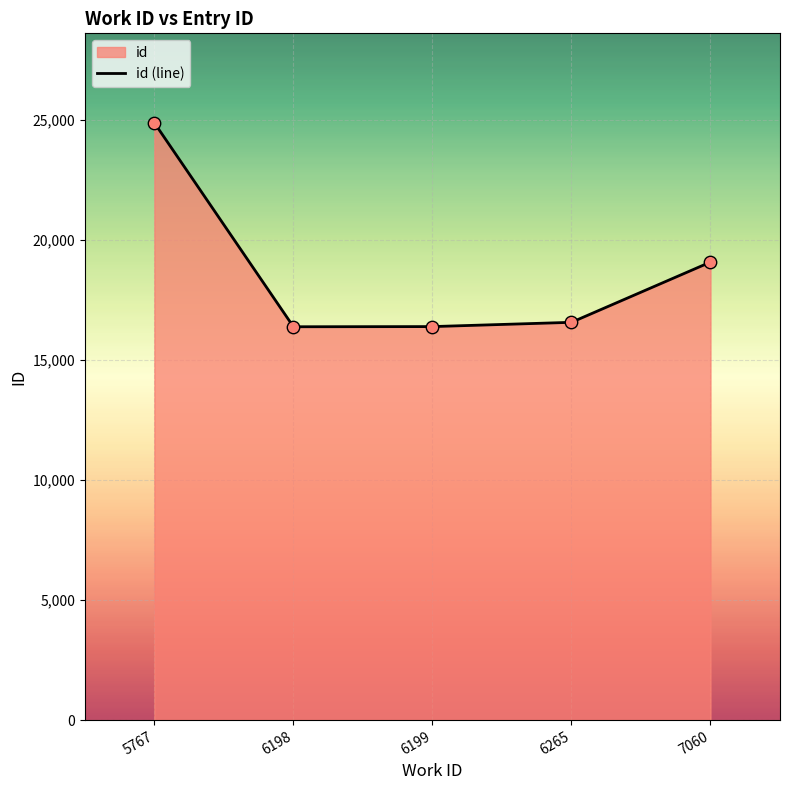

What is the change in value from 5767 to 6199?

-8486